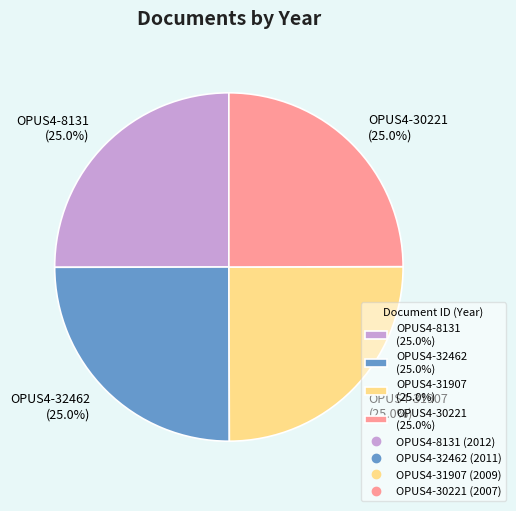

What is the total percentage of OPUS4-8131 (25.0%) and OPUS4-31907 (25.0%)?

50.0%